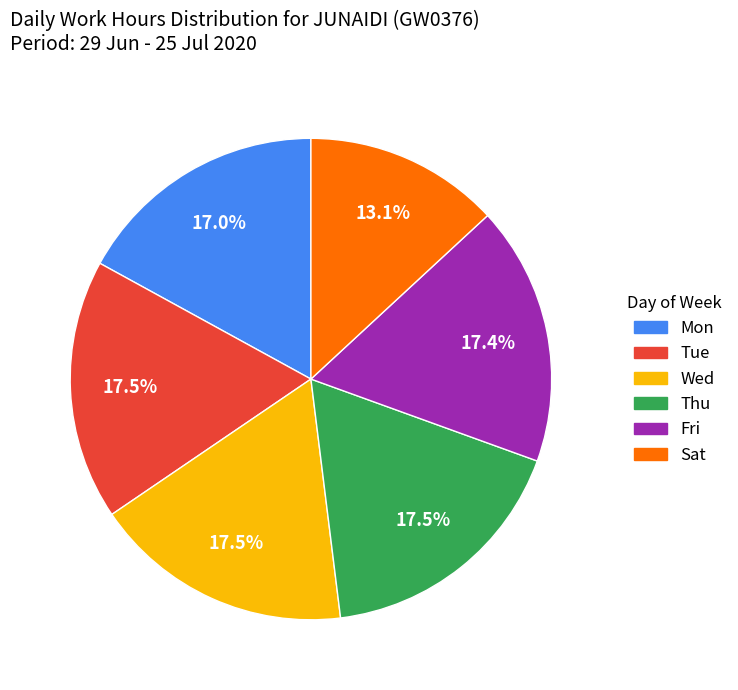

Is there a majority slice in this chart?

No